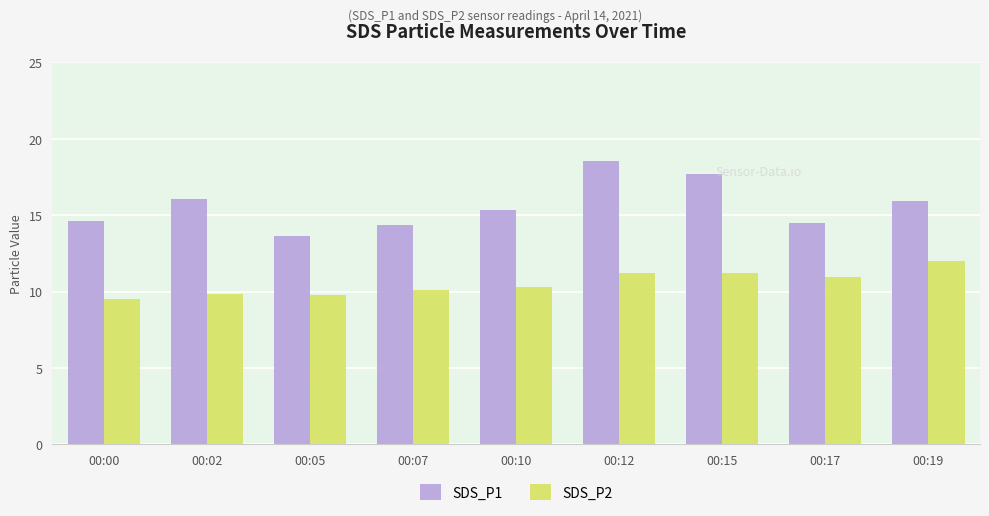

Which category has the highest value across all series?

00:12